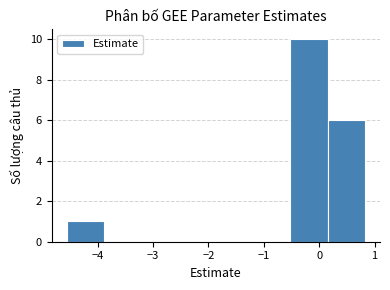

Reading left to right, list every bar in this chart as the range it spans on the x-axis followed by its height. Neither the bar edges nor the heights are printed on the chart, so give them approximately, as read against the axes.

-4.6 to -3.9: 1
-3.9 to -3.2: 0
-3.2 to -2.5: 0
-2.5 to -1.9: 0
-1.9 to -1.2: 0
-1.2 to -0.5: 0
-0.5 to 0.2: 10
0.2 to 0.8: 6